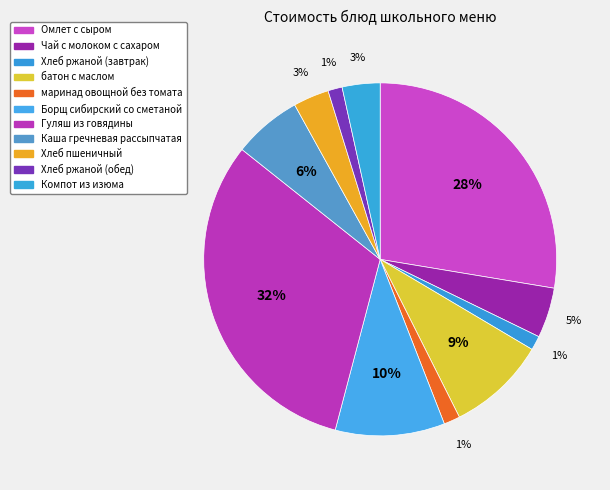

What percentage do Хлеб ржаной (обед) and Каша гречневая рассыпчатая together represent?

7.6%